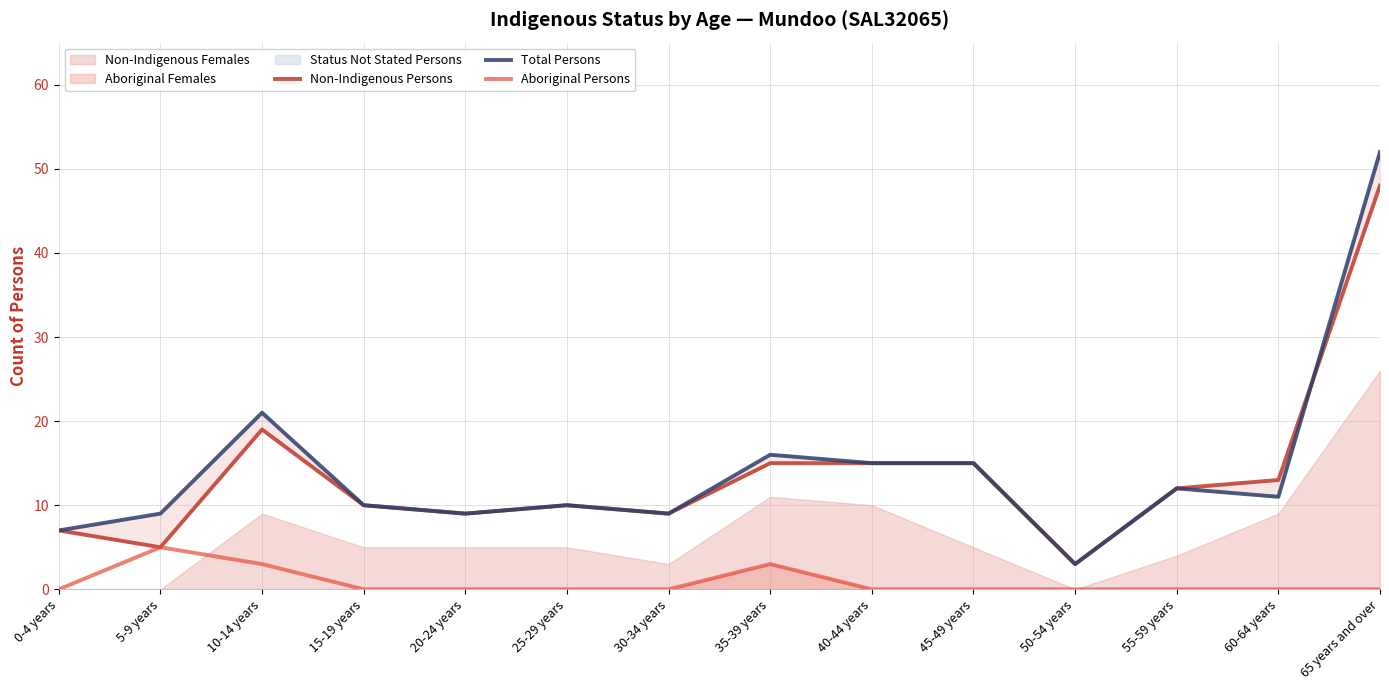

Where is the first local maximum for Non-Indigenous Persons?

10-14 years